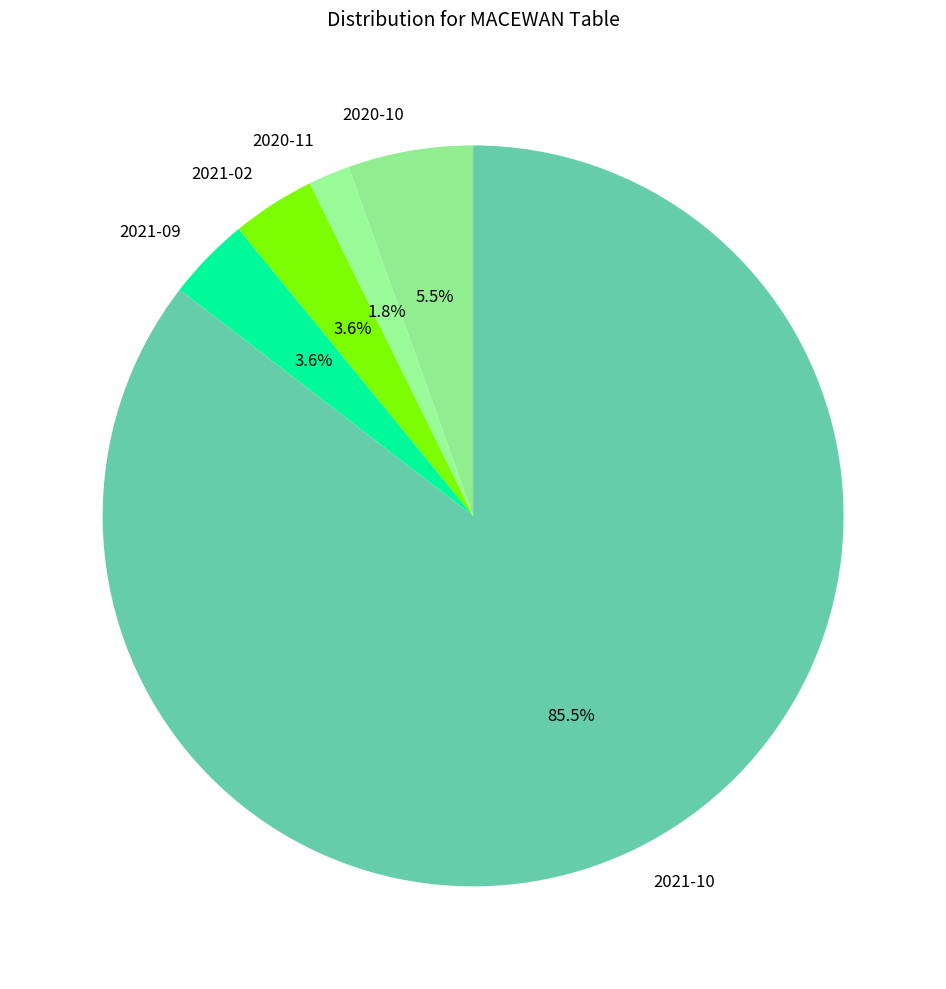

Does 2021-10 account for over 50% of the chart?

Yes